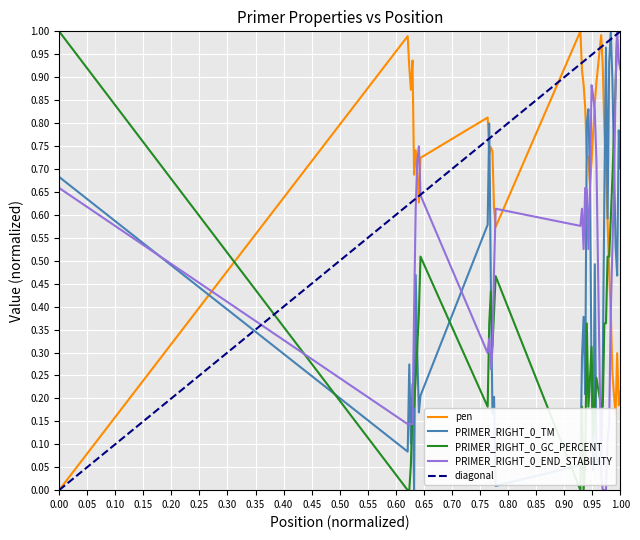

How many times do PRIMER_RIGHT_0_END_STABILITY and pen cross each other?

8